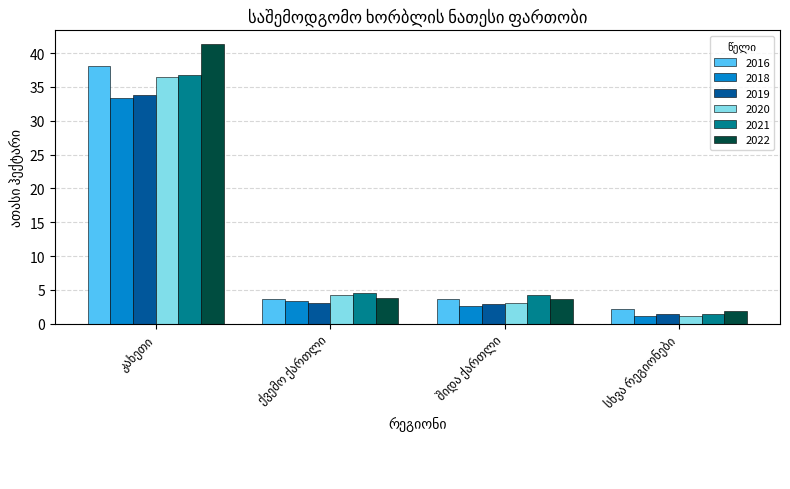

Which series has the largest range (max minus min)?

2022